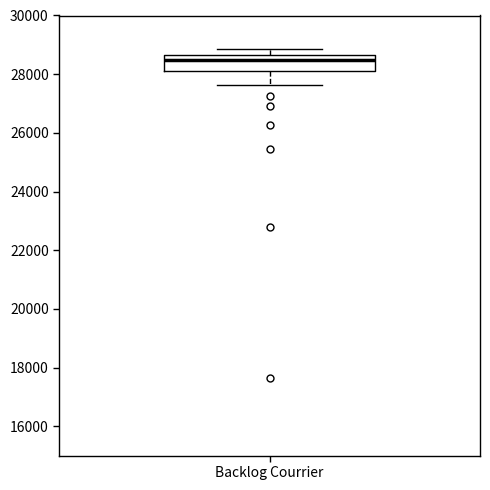

Where does the median line of the box for Backlog Courrier sit on the y-axis? The values are not printed on the chart, so give them approximately, as read against the axis.

28400